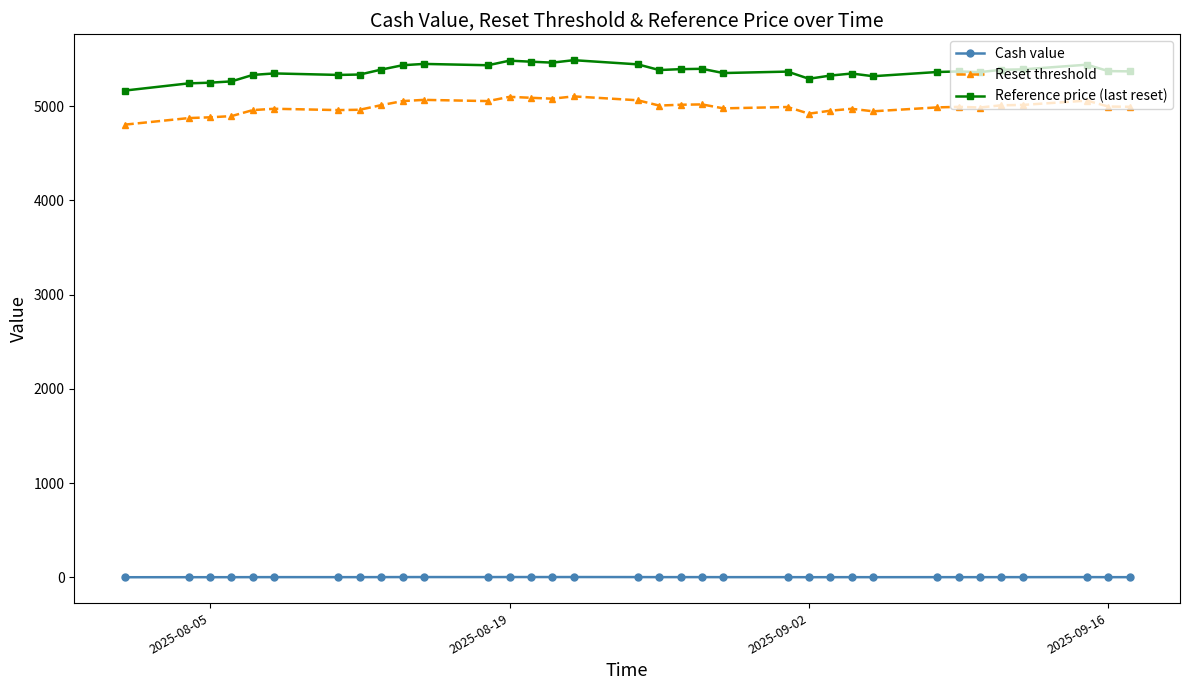

List the series in order of their peak value, highest first.

Reference price (last reset), Reset threshold, Cash value